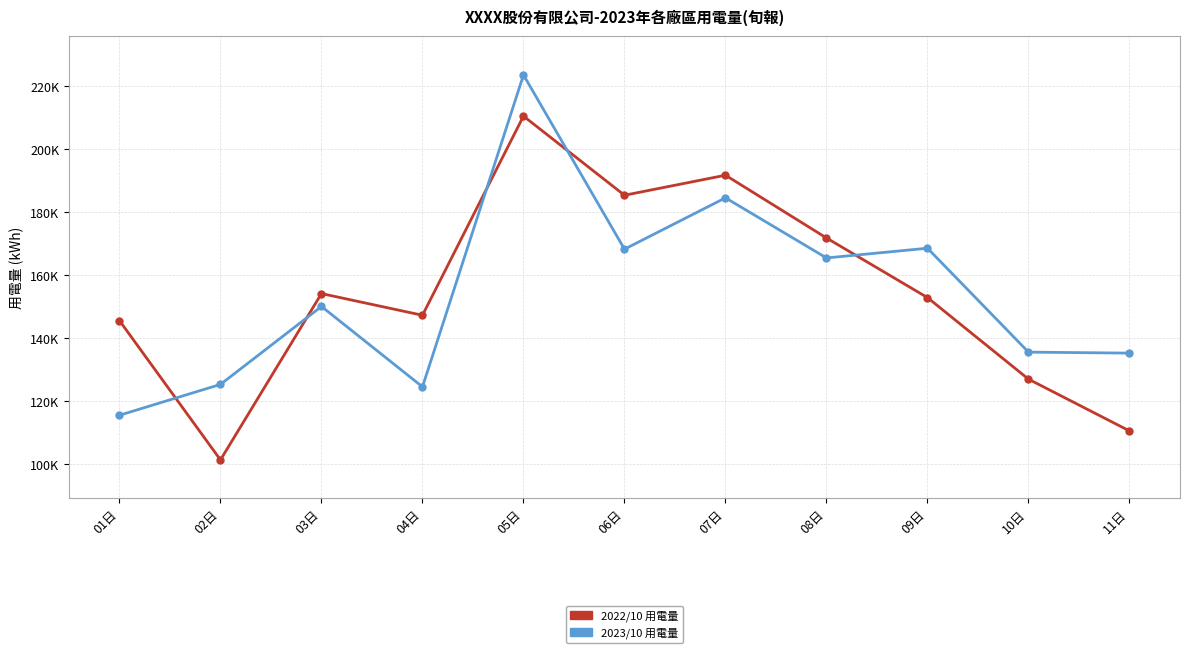

Reading left to right, list all the values displayed in this chart.

2022/10 用電量: 145560.6	101351.5	154144.3	147259.8	210479.7	185358.1	191718.5	171797.0	152864.4	126978.0	110548.9
2023/10 用電量: 115521.0	125315.0	150055.3	124544.0	223541.0	168240.0	184541.0	165458.0	168541.0	135555.0	135247.0